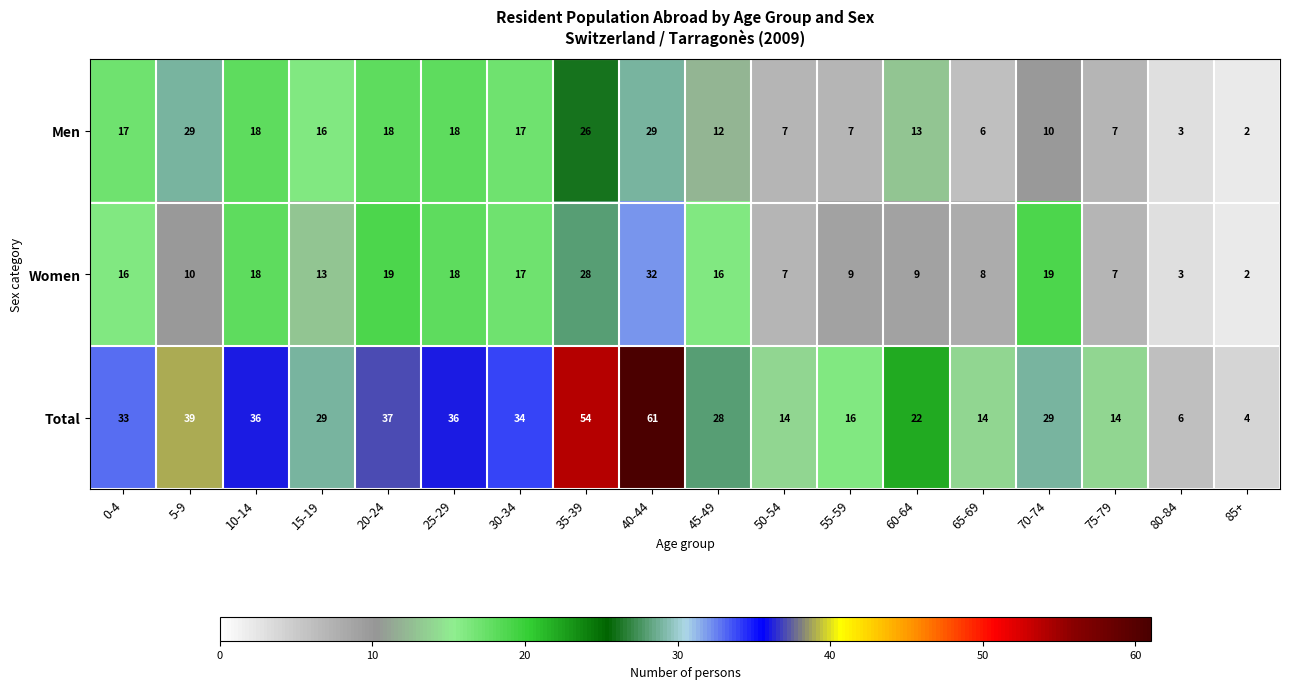

Between 5-9 and 25-29, which series saw the biggest shift?

Men